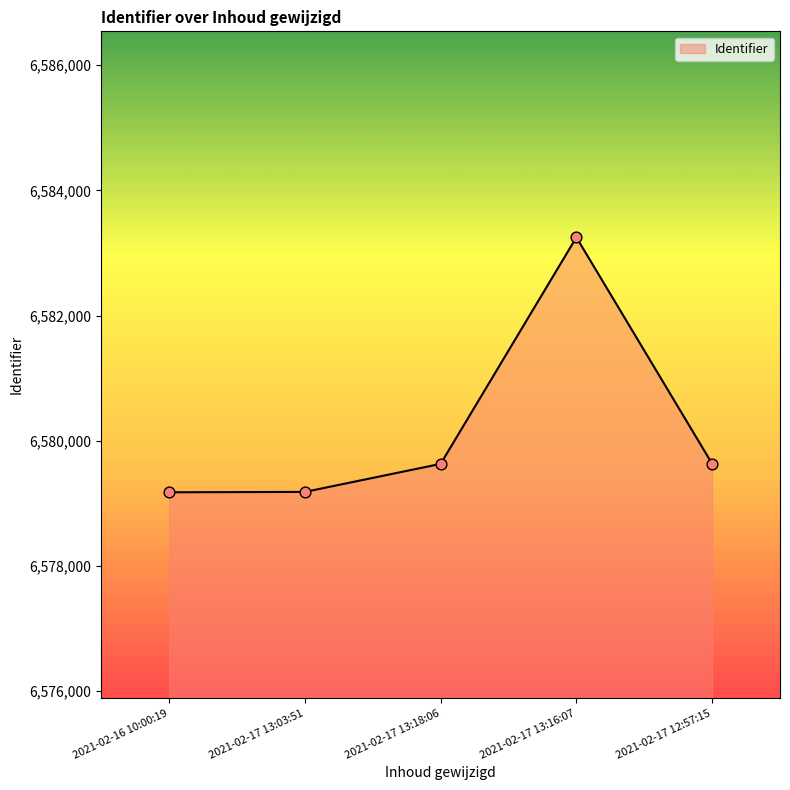

Between 2021-02-17 13:16:07 and 2021-02-16 10:00:19, which is larger?

2021-02-17 13:16:07